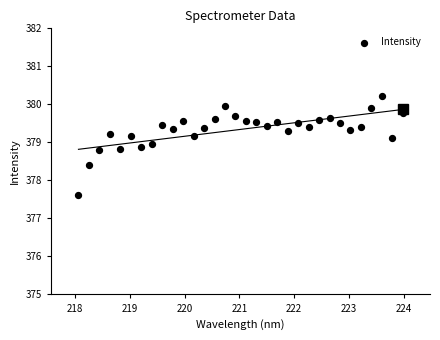

What is the range of Y values (max minus min)?

2.6